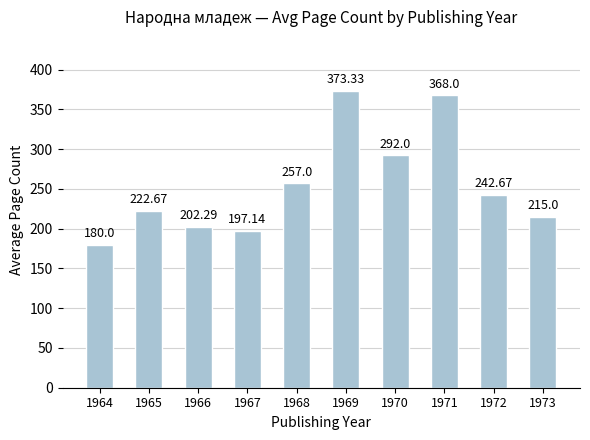

Between 1965 and 1968, which is larger?

1968